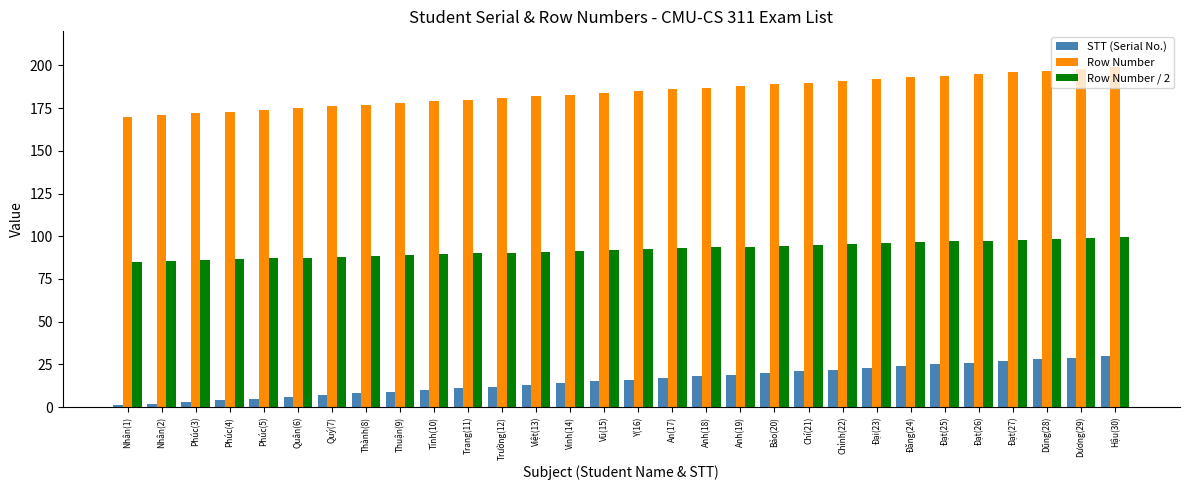

The value of STT (Serial No.) at Thuận(9) is 9.0. True or false?

True